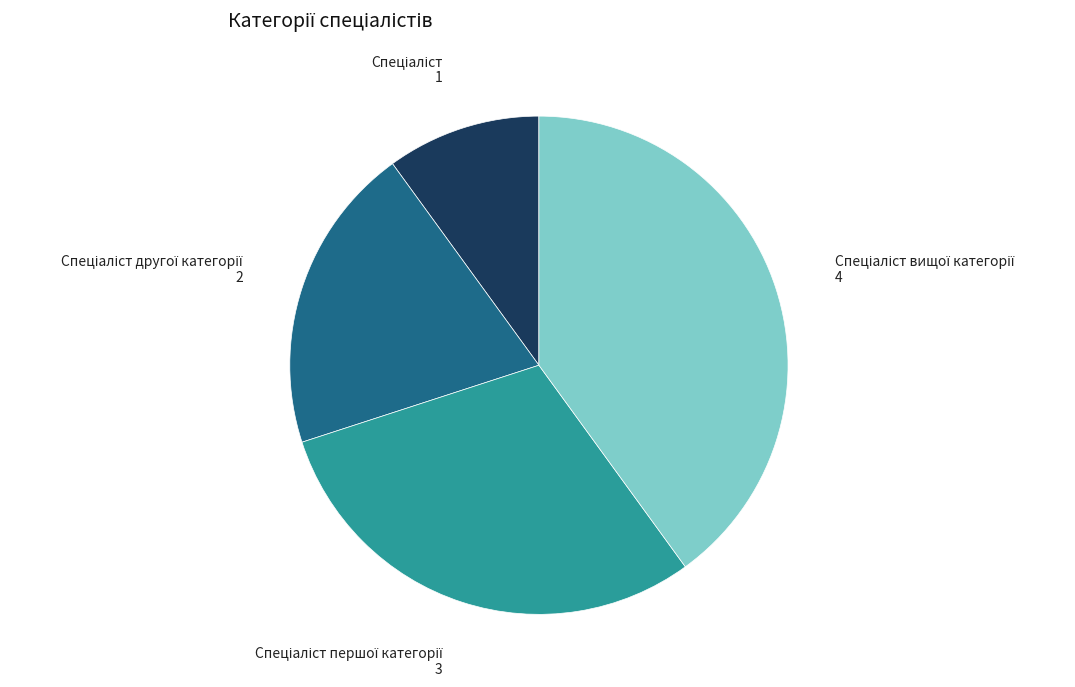

Is there any slice that represents more than half of the pie?

No